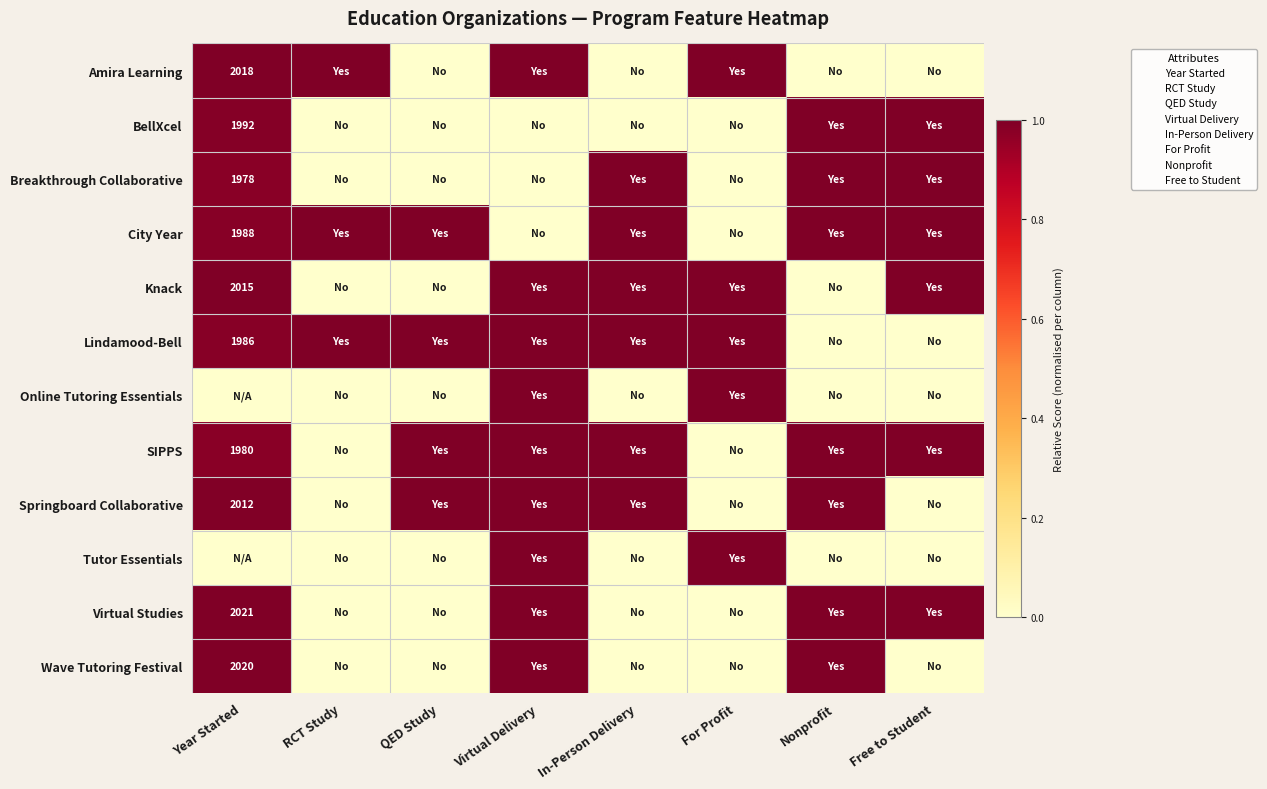

Which has a higher value, Free to Student or Virtual Delivery?

Virtual Delivery